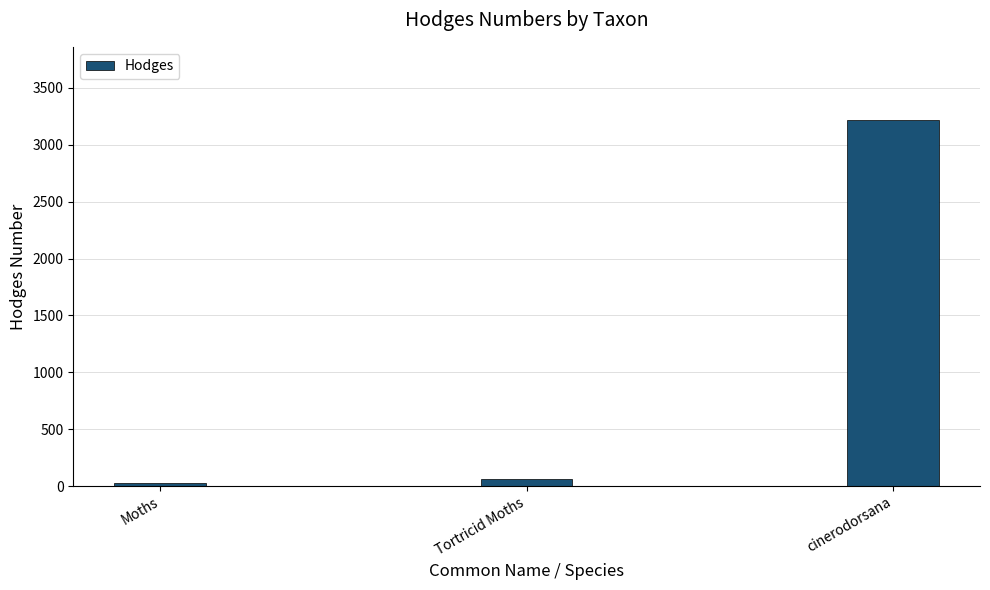

Which category has the highest value across all series?

cinerodorsana